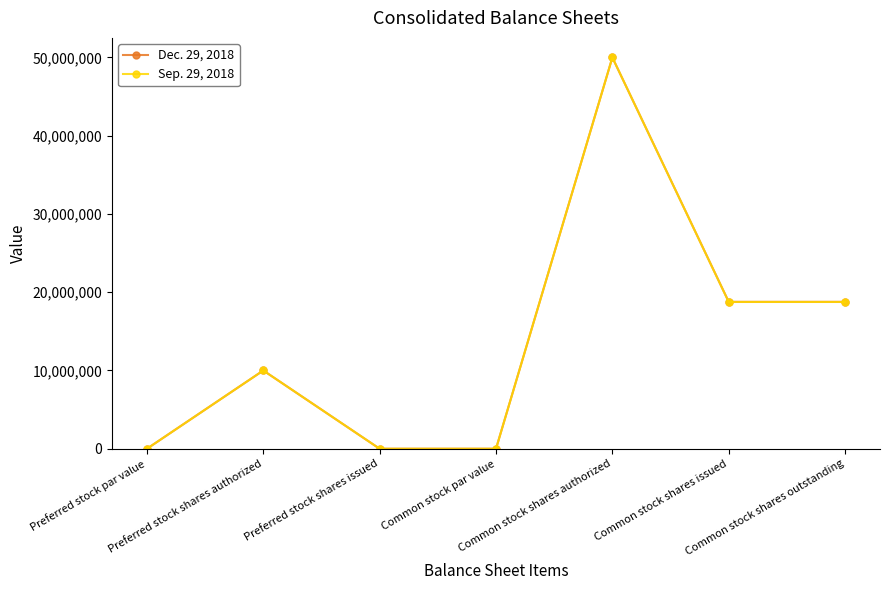

The Dec. 29, 2018 series shows 1 at Preferred stock par value. True or false?

True